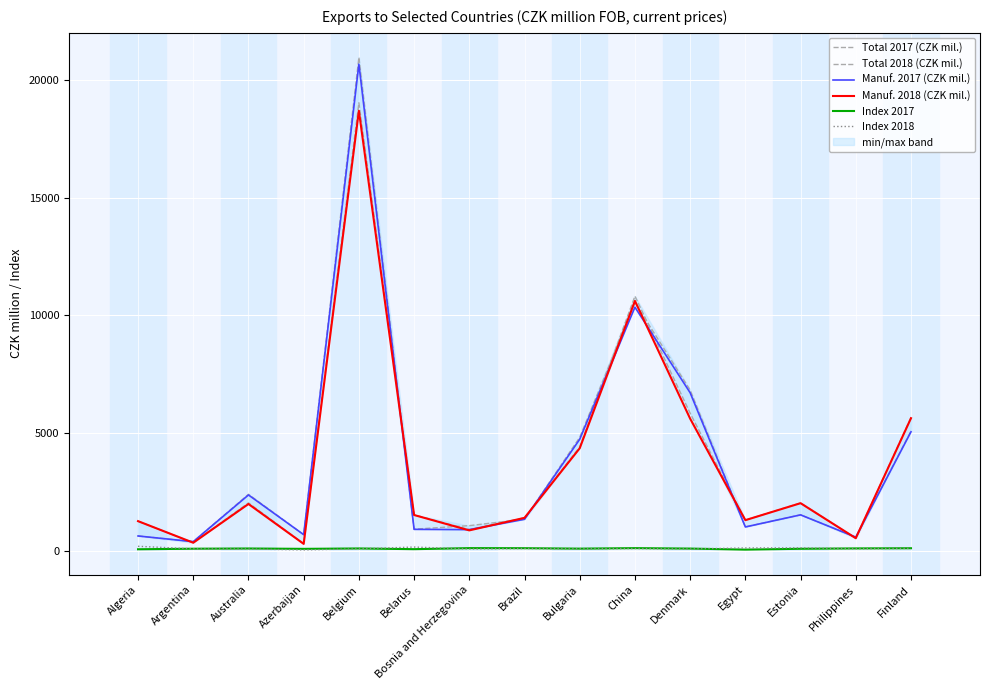

True or false: Total 2018 (CZK mil.) and Index 2018 cross at least once.

False